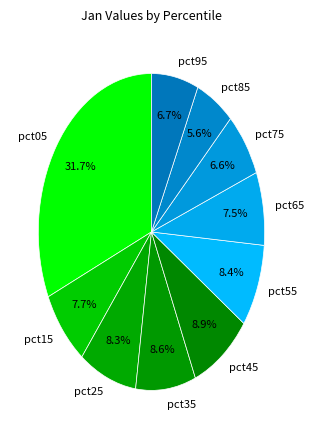

To the nearest percent, what portion does pct35 represent?

9%